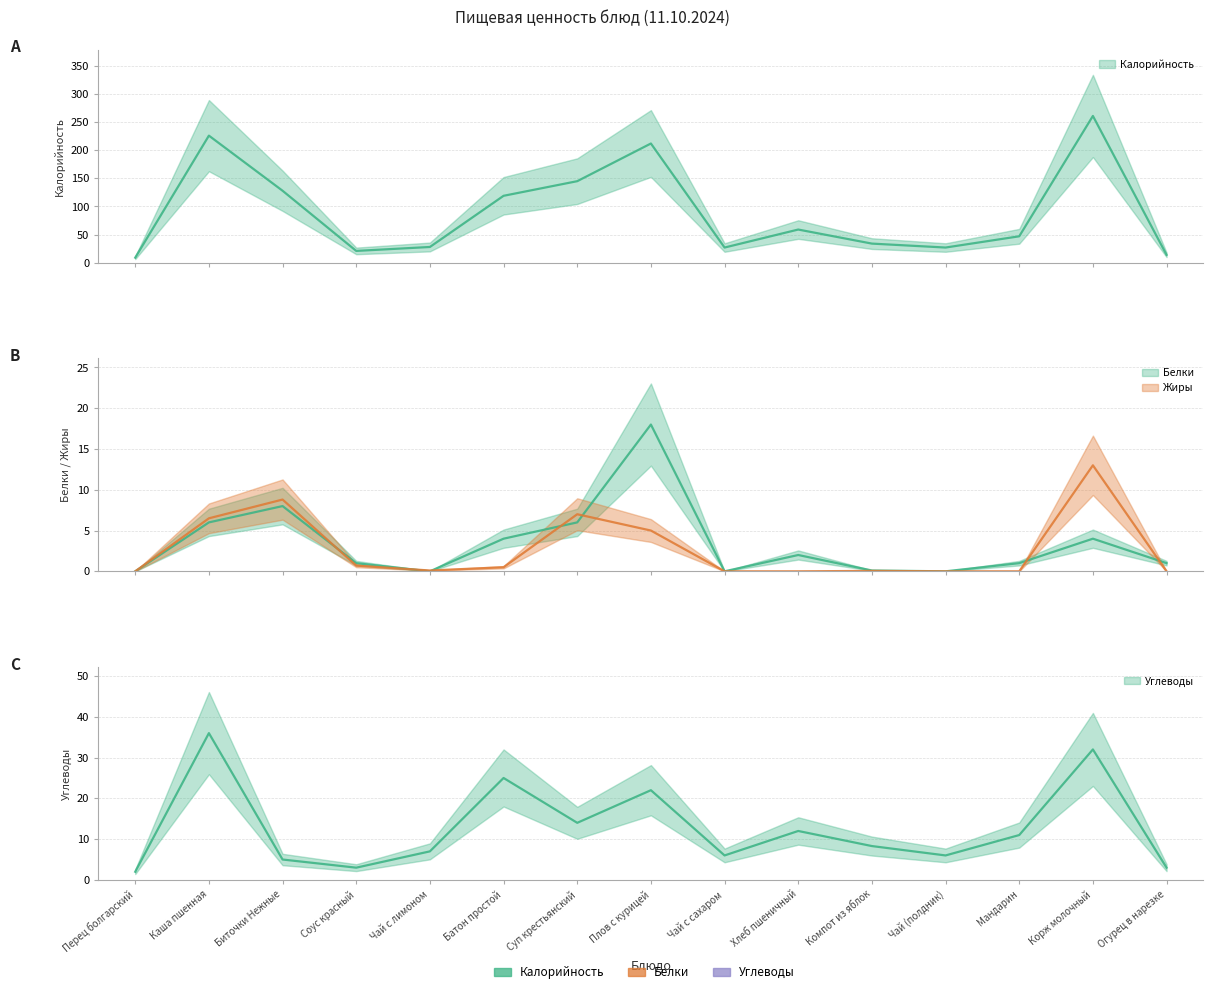

Reading right to left, list all the values displayed in this chart.

Калорийность: 14.0	261.0	47.0	27.0	34.0	59.0	27.0	212.0	145.0	119.0	28.0	21.0	128.0	226.0	9.0
Белки: 1.0	4.0	1.0	0.0	0.1	2.0	0.0	18.0	6.0	4.0	0.0	1.0	8.0	6.0	0.0
Жиры: 0.0	13.0	0.0	0.0	0.1	0.0	0.0	5.0	7.0	0.5	0.1	0.7	8.8	6.5	0.0
Углеводы: 3.0	32.0	11.0	6.0	8.3	12.0	6.0	22.0	14.0	25.0	7.0	3.0	5.0	36.0	2.0